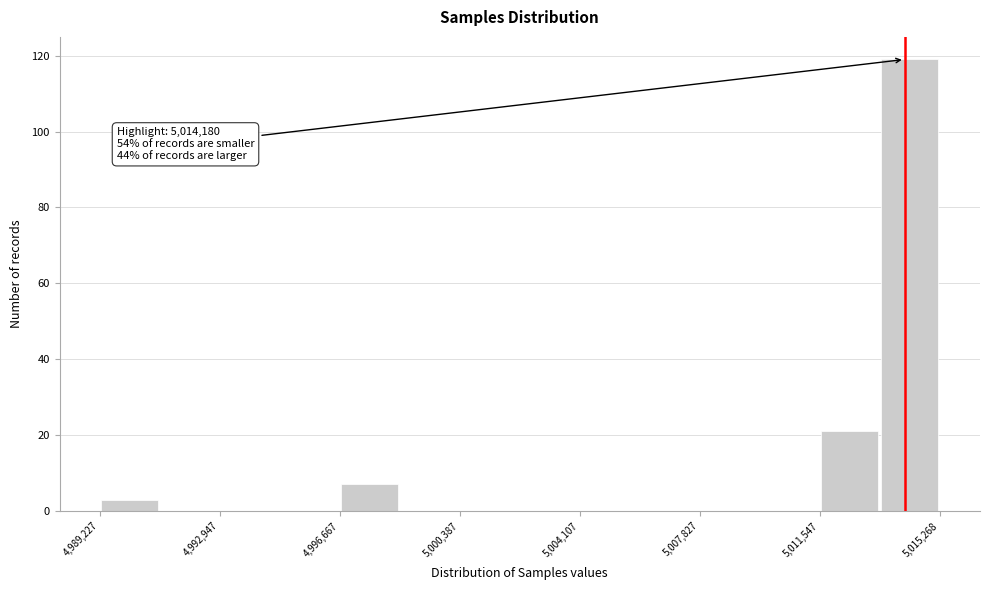

Around what value on the x-axis is the tallest bar? Give the approximate position of its centre, as read against the axis.

5014500